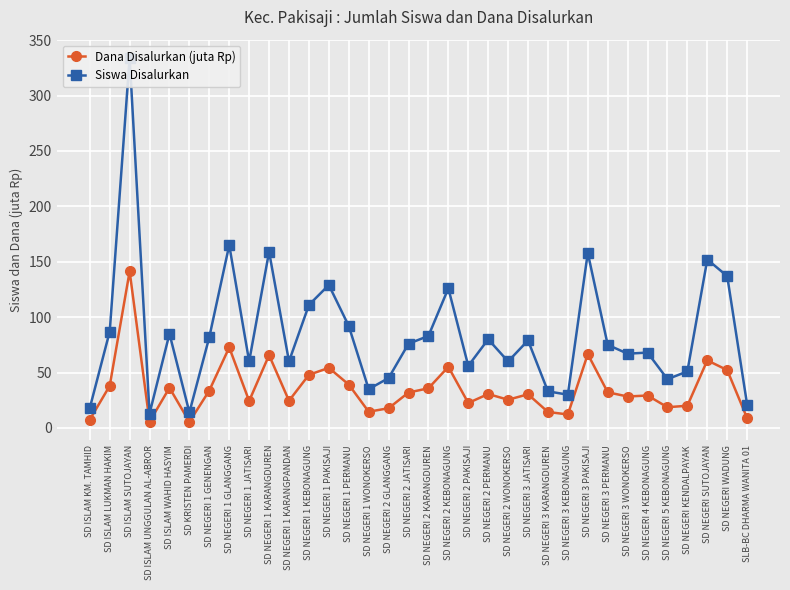

What is the difference between the Dana Disalurkan (juta Rp) values at SD NEGERI 3 JATISARI and SD NEGERI 1 KARANGPANDAN?

5.9